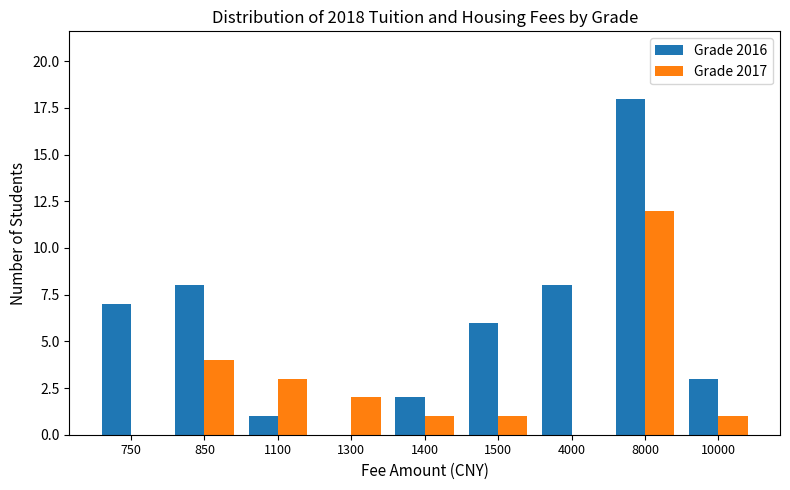

Reading left to right, transcribe all the data shown in this chart.

Grade 2016: 7	8	1	0	2	6	8	18	3
Grade 2017: 0	4	3	2	1	1	0	12	1